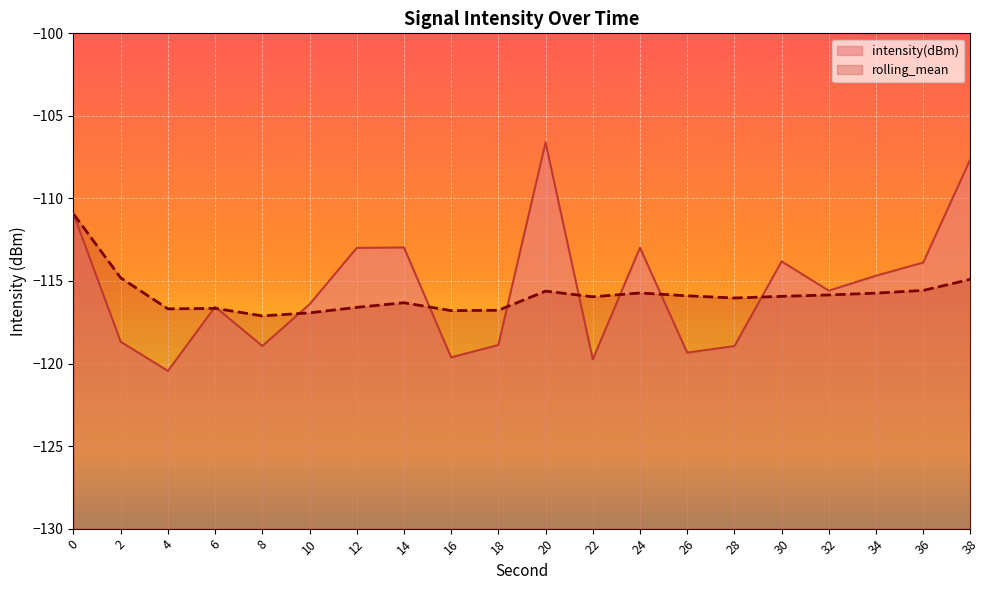

What is the average value of the rolling_mean series?

-115.8